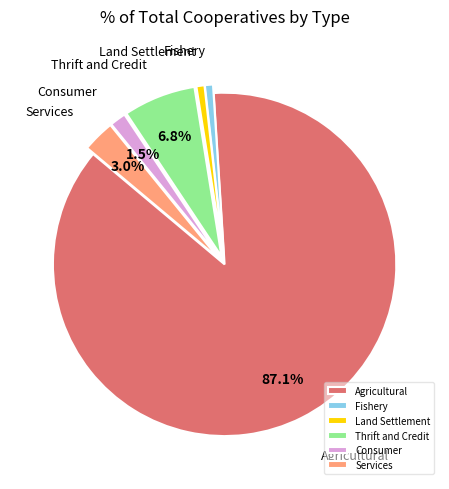

What is the majority slice?

Agricultural